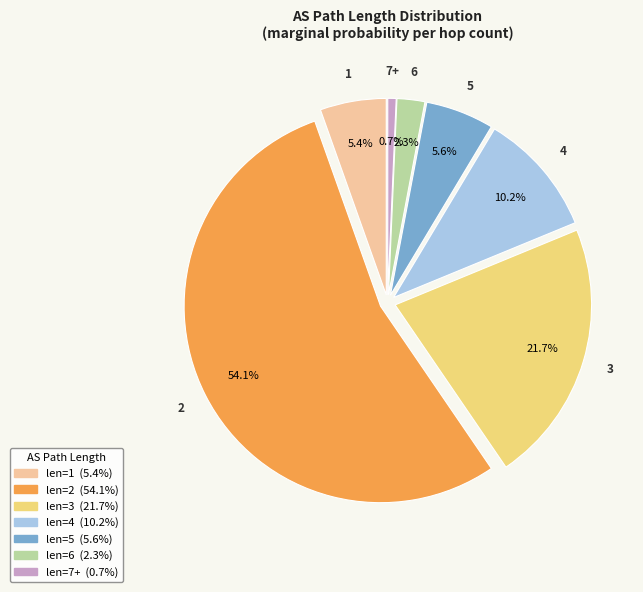

Is there any slice that represents more than half of the pie?

Yes